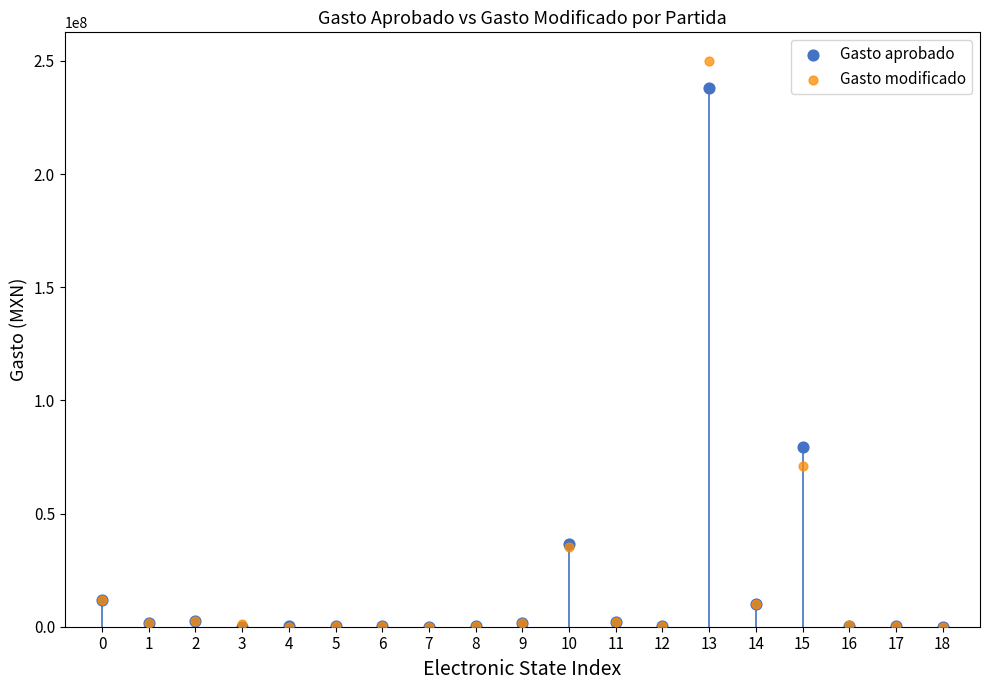

In the Gasto modificado series, what Y value is closest to 125060712?

70816930.7